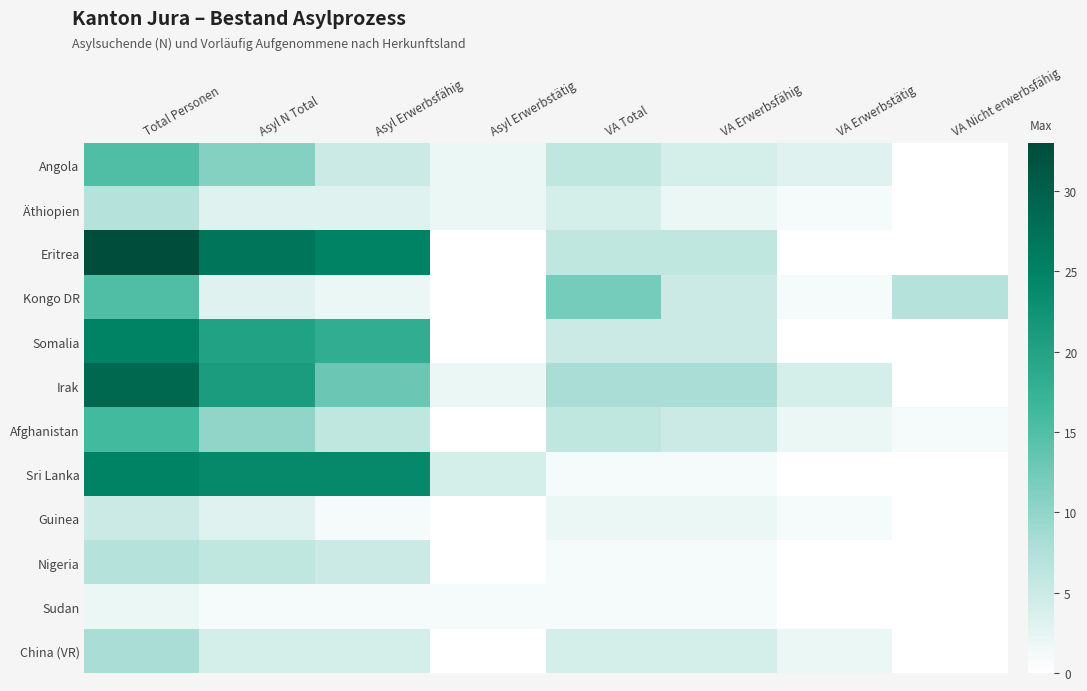

How many distinct data groups are displayed?

12